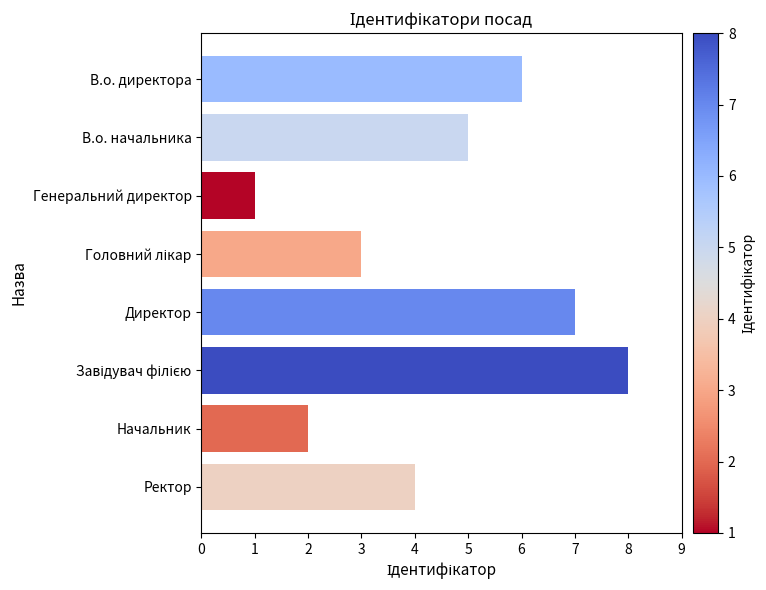

Is it true that the value at Директор is 7?

True